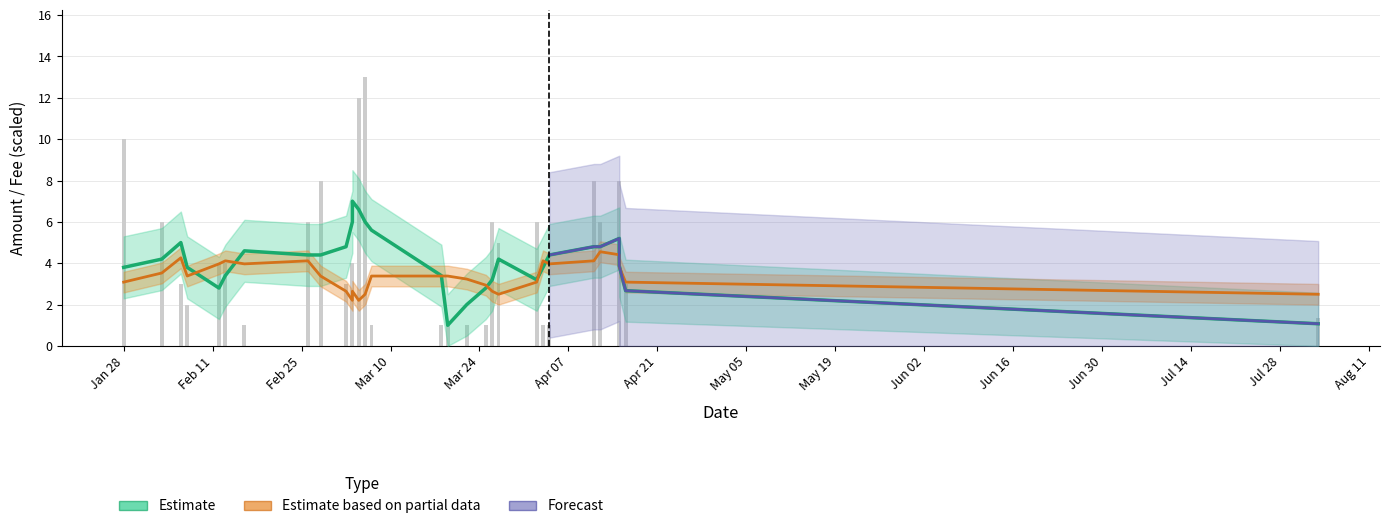

What is the difference between the second highest and second lowest values?

11.0